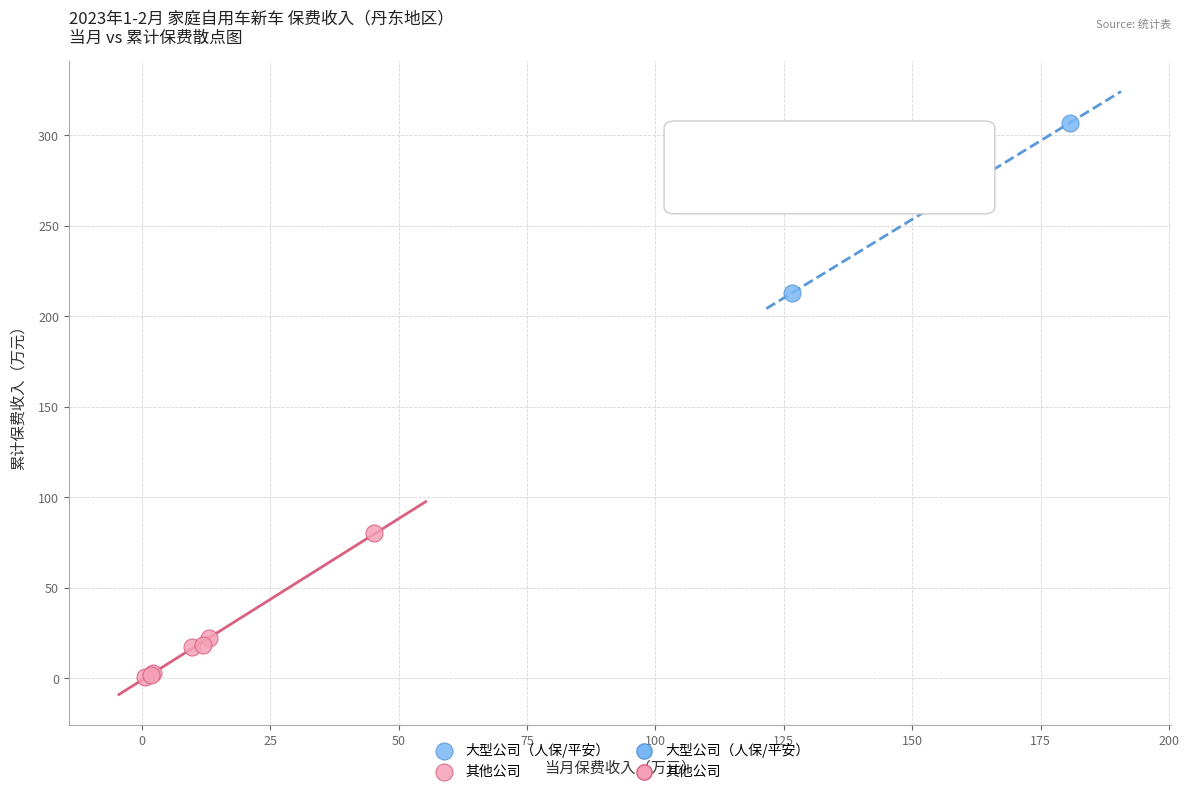

Which series has the largest Y range (max minus min)?

大型公司（人保/平安）